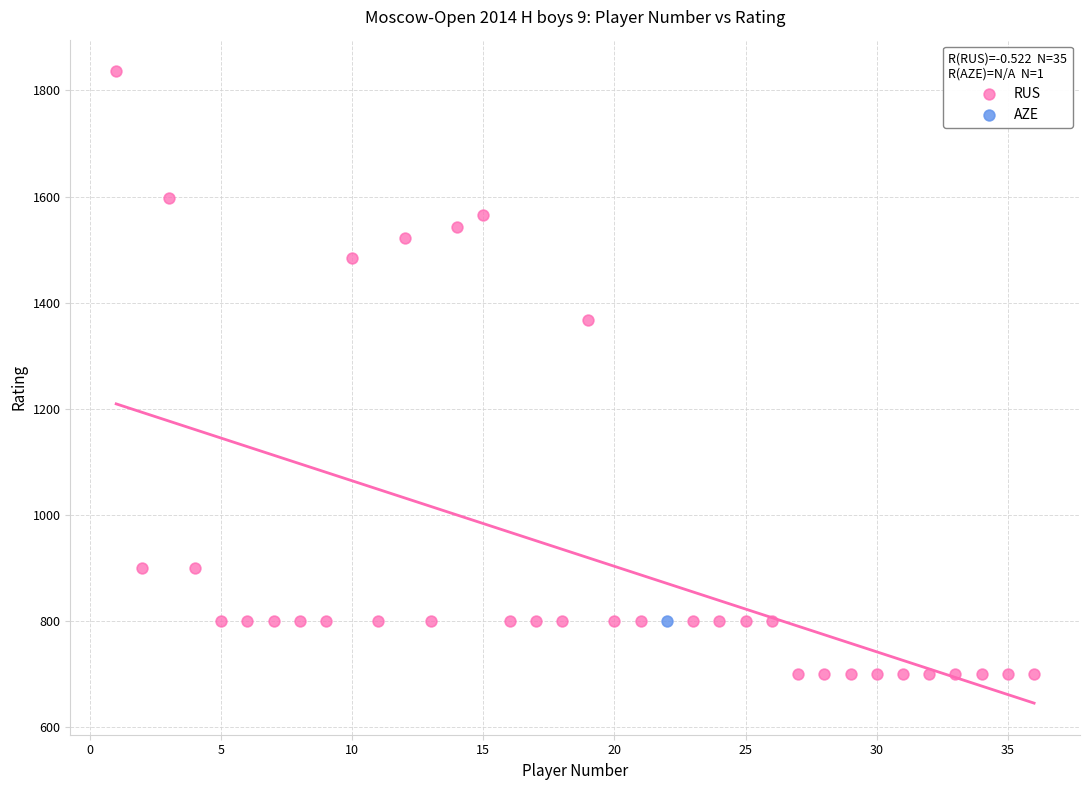

What are all the series names shown in the legend?

RUS, AZE